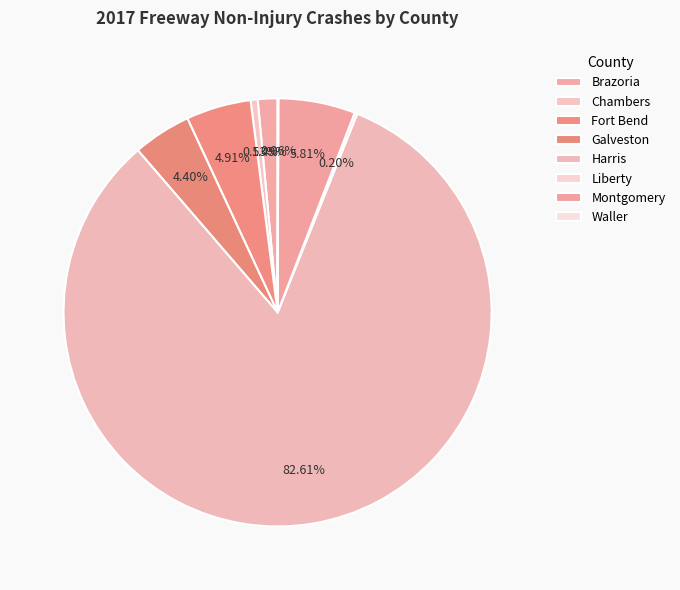

To the nearest percent, what is the difference between the Waller and Montgomery slice percentages?

6%